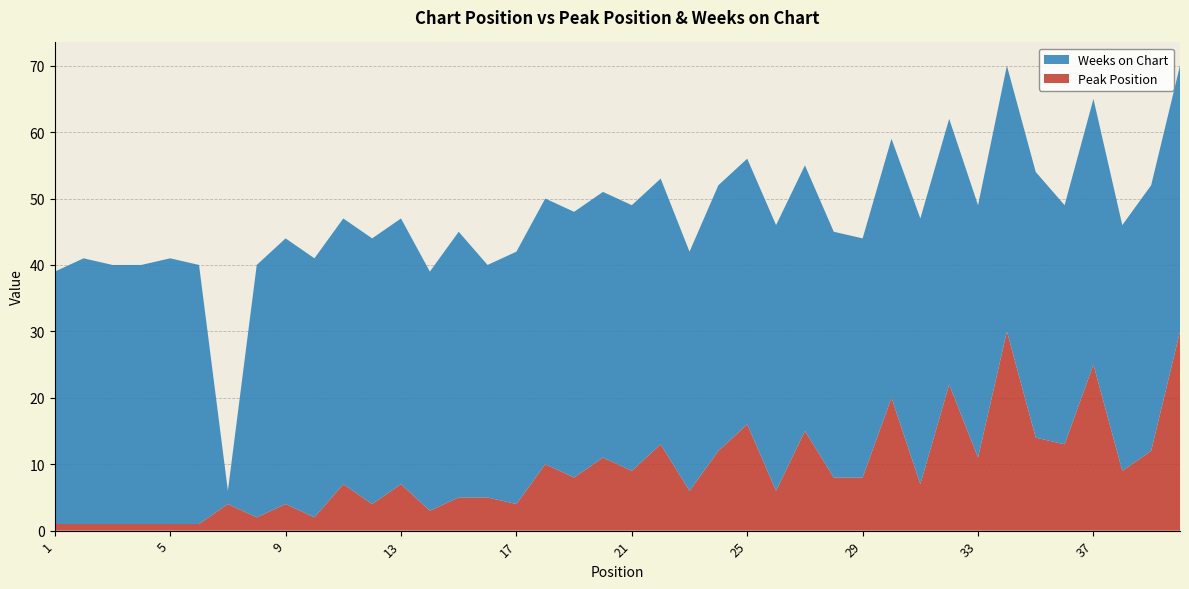

Reading left to right, transcribe all the data shown in this chart.

Peak Position: 1	1	1	1	1	1	4	2	4	2	7	4	7	3	5	5	4	10	8	11	9	13	6	12	16	6	15	8	8	20	7	22	11	30	14	13	25	9	12	30
Weeks on Chart: 38	40	39	39	40	39	2	38	40	39	40	40	40	36	40	35	38	40	40	40	40	40	36	40	40	40	40	37	36	39	40	40	38	40	40	36	40	37	40	40